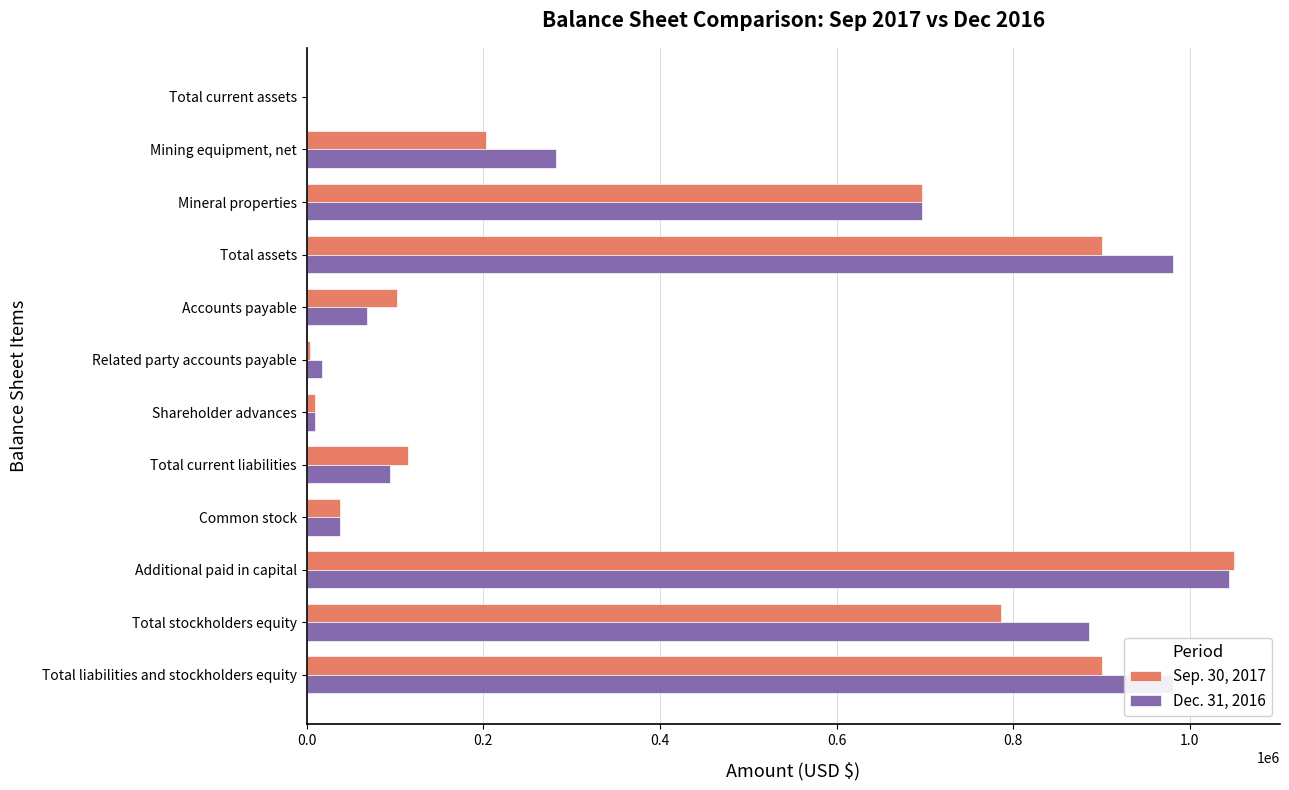

Which category has the highest value across all series?

Additional paid in capital